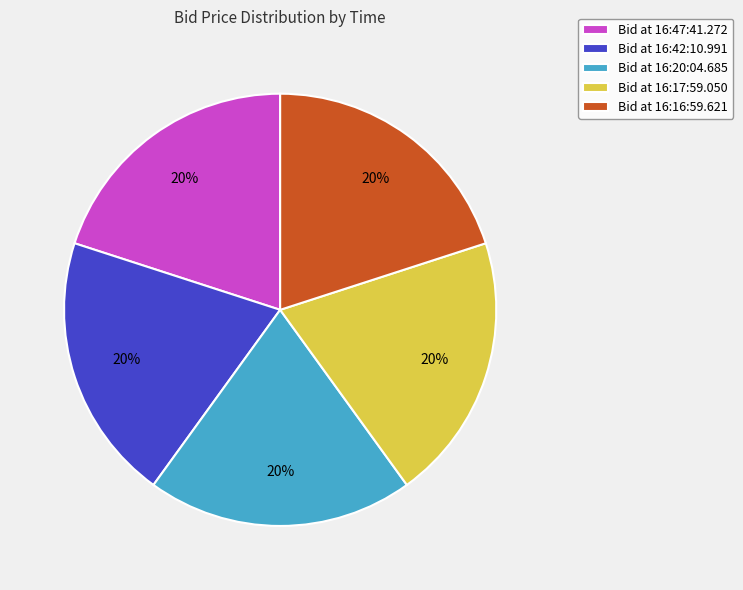

To the nearest percent, what percentage of the pie is Bid at 16:16:59.621?

20%